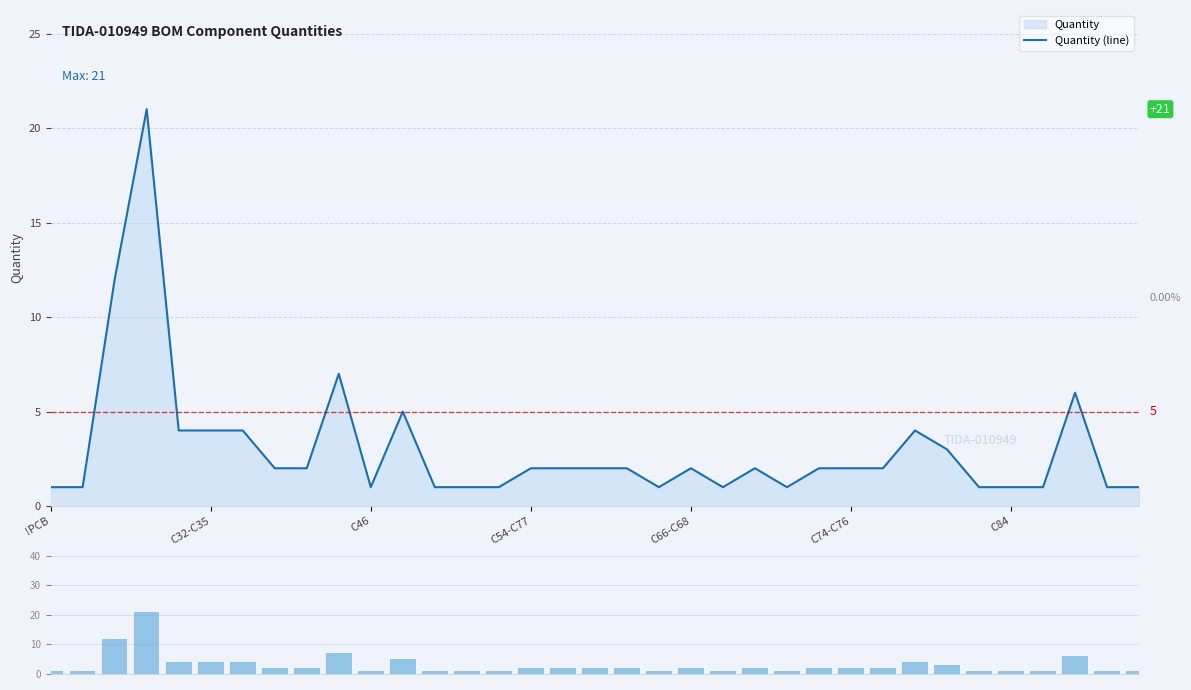

Which label corresponds to the smallest value in the chart?

!PCB